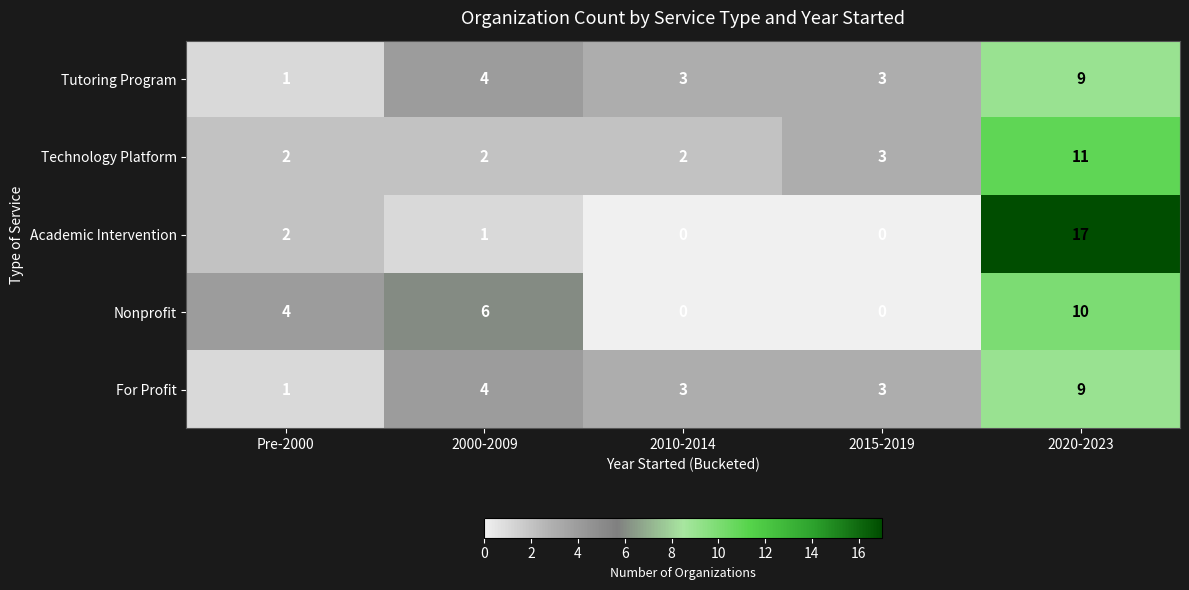

What is the spread (max minus min) of values at Pre-2000?

3